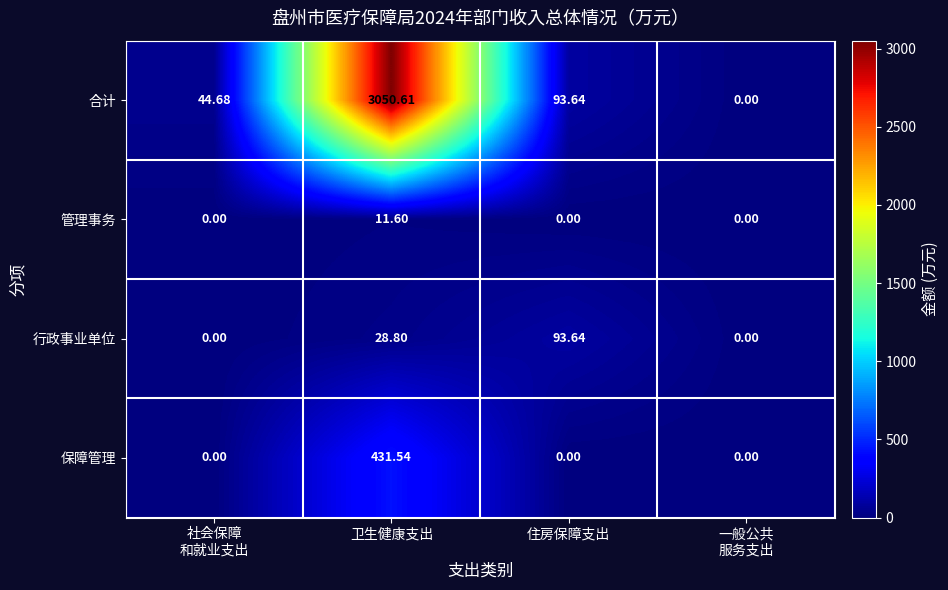

List the series in order of their peak value, highest first.

合计, 保障管理, 行政事业单位, 管理事务